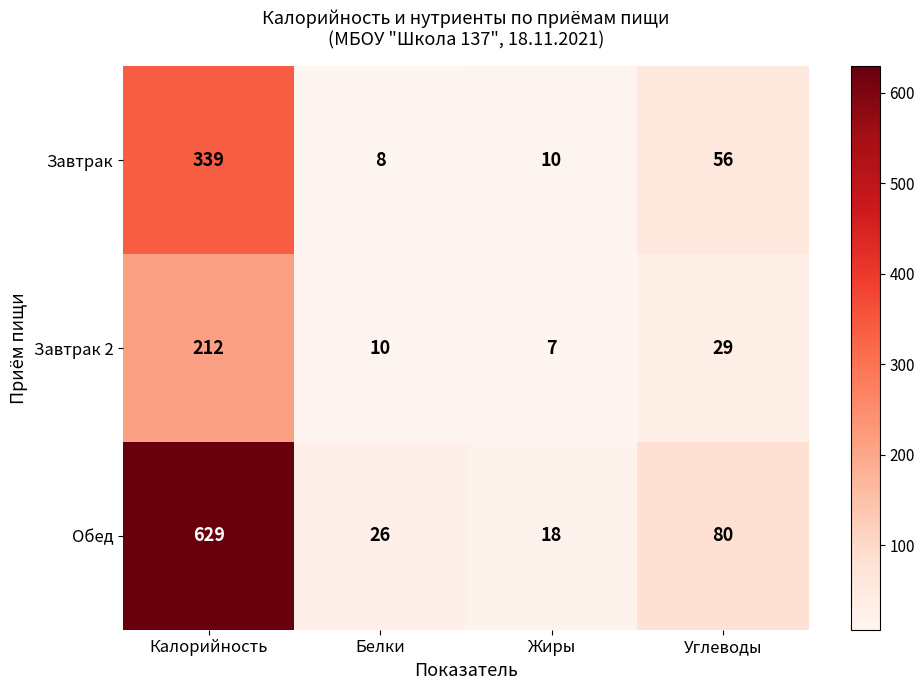

What is the minimum value shown in the chart?

7